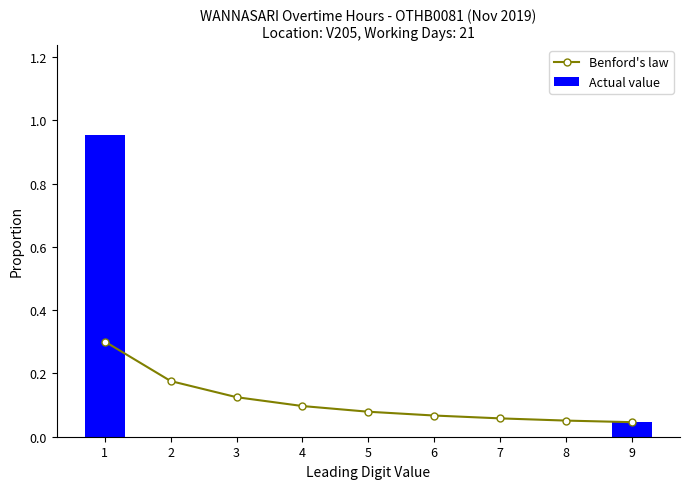

Where is Benford's law nearest to the value 0?

9